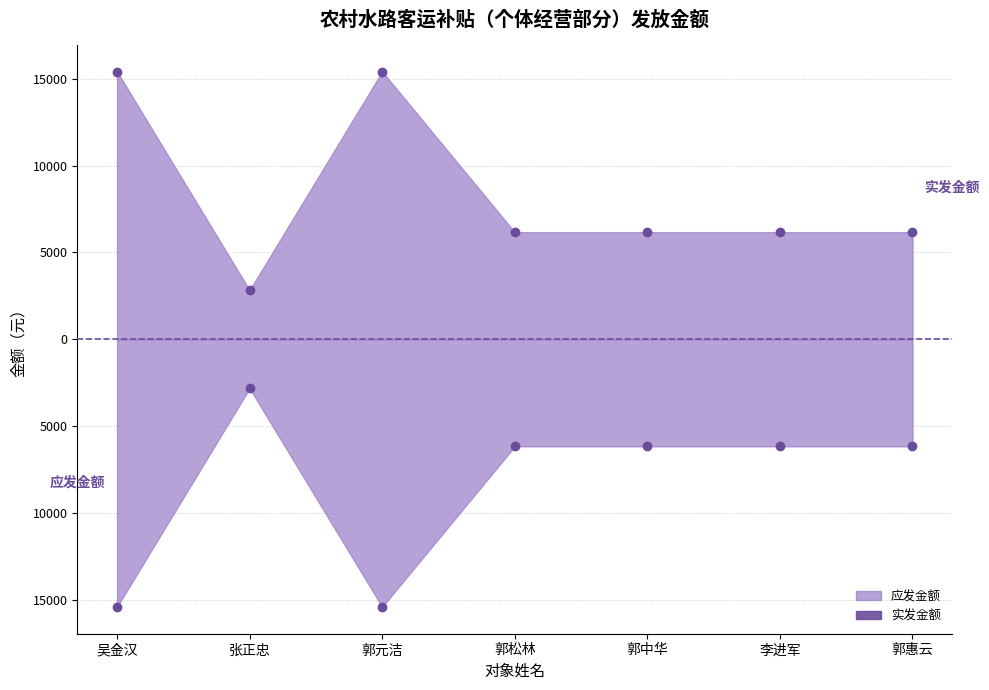

What is the maximum value for 应发金额?

-2827.2